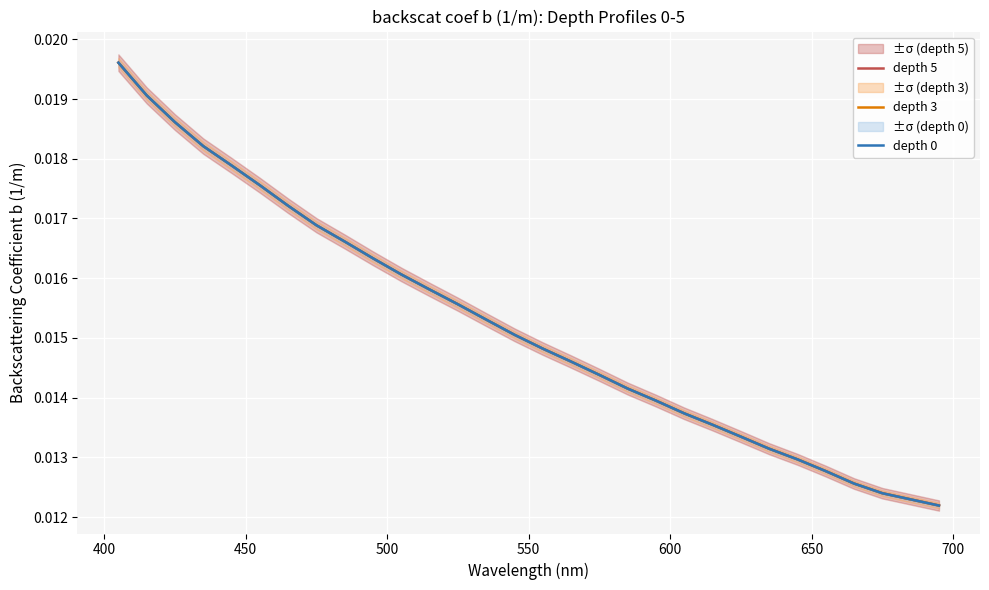

Reading right to left, what are all the values shown in this chart?

depth 5: 0.0	0.0	0.0	0.0	0.0	0.0	0.0	0.0	0.0	0.0	0.0	0.0	0.0	0.0	0.0	0.0	0.0	0.0	0.0	0.0	0.0	0.0	0.0	0.0	0.0	0.0	0.0	0.0	0.0	0.0
depth 3: 0.0	0.0	0.0	0.0	0.0	0.0	0.0	0.0	0.0	0.0	0.0	0.0	0.0	0.0	0.0	0.0	0.0	0.0	0.0	0.0	0.0	0.0	0.0	0.0	0.0	0.0	0.0	0.0	0.0	0.0
depth 0: 0.0	0.0	0.0	0.0	0.0	0.0	0.0	0.0	0.0	0.0	0.0	0.0	0.0	0.0	0.0	0.0	0.0	0.0	0.0	0.0	0.0	0.0	0.0	0.0	0.0	0.0	0.0	0.0	0.0	0.0